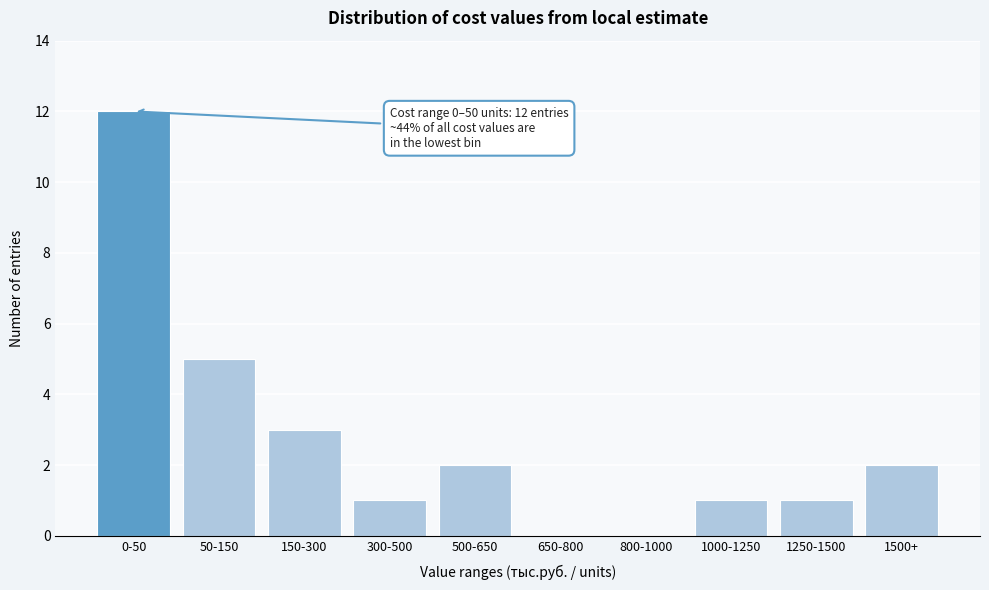

Reading left to right, list all the values displayed in this chart.

0-50=12	50-150=5	150-300=3	300-500=1	500-650=2	650-800=0	800-1000=0	1000-1250=1	1250-1500=1	1500+=2